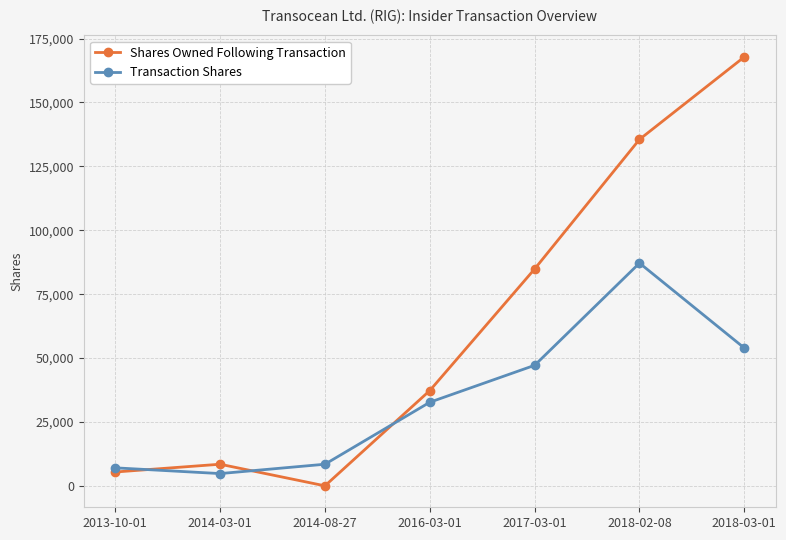

Read the Transaction Shares value at 2014-08-27.

8451